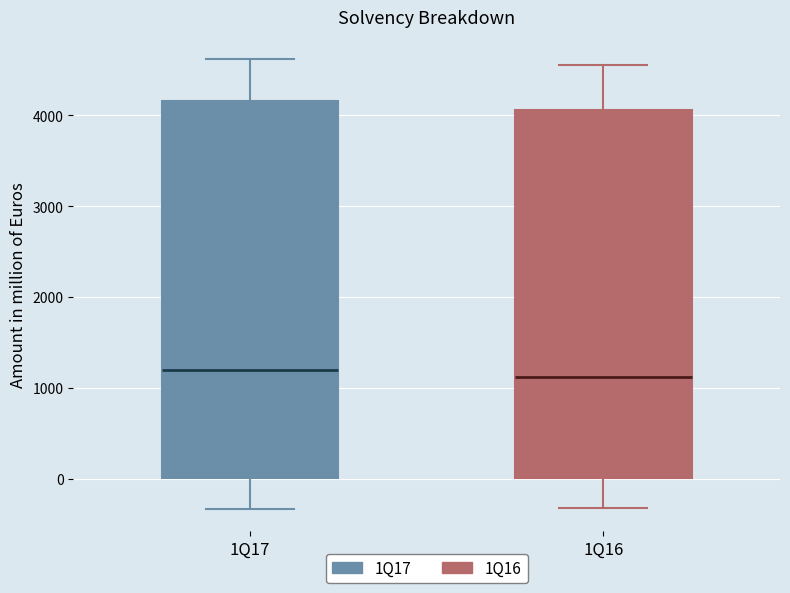

Reading left to right, read every box against the y-axis: the position of its median line, the range the box covers, and the ends of its whiskers. The values are not printed on the chart, so give them approximately, as read against the axis.

1Q17: median 1200, box 0 to 4200, whiskers -300 to 4600
1Q16: median 1100, box 0 to 4100, whiskers -300 to 4600